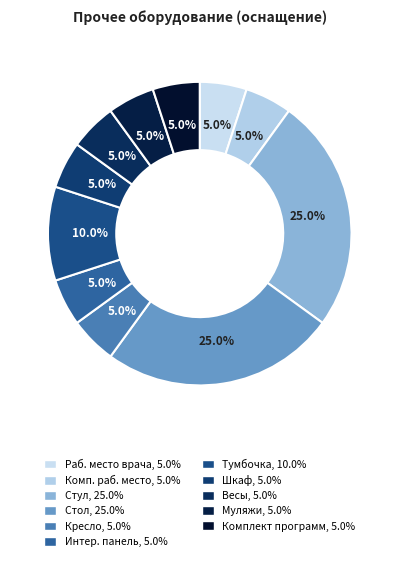

Does any single category account for the majority?

No